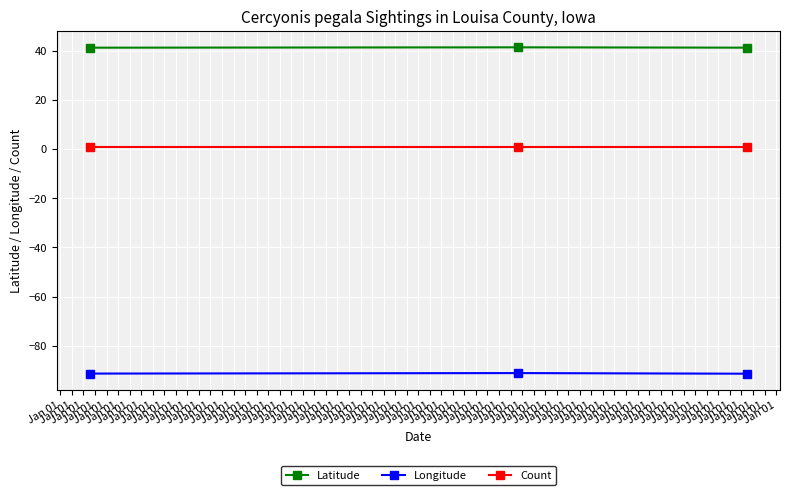

What is the maximum value for Latitude?

41.3